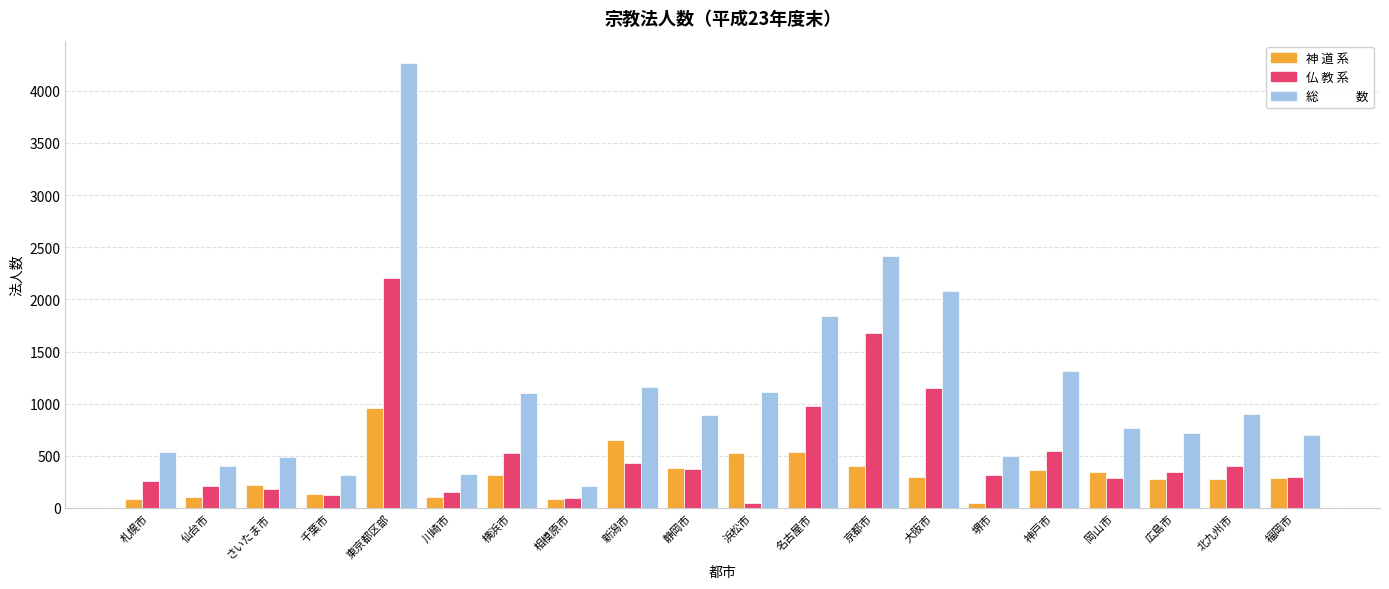

What is the total value across all series at 静岡市?

1652